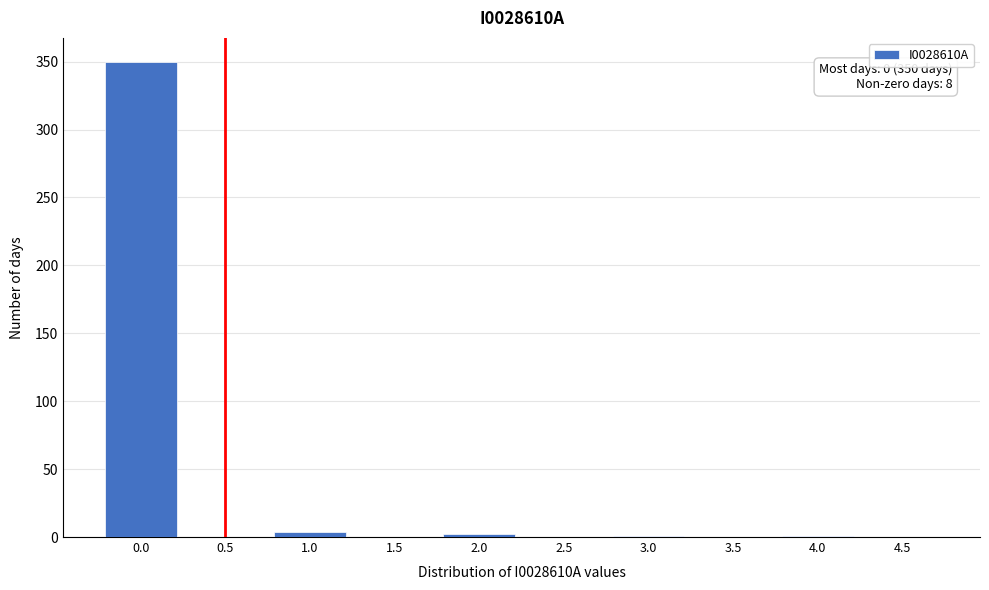

What is the sum of all values?

358